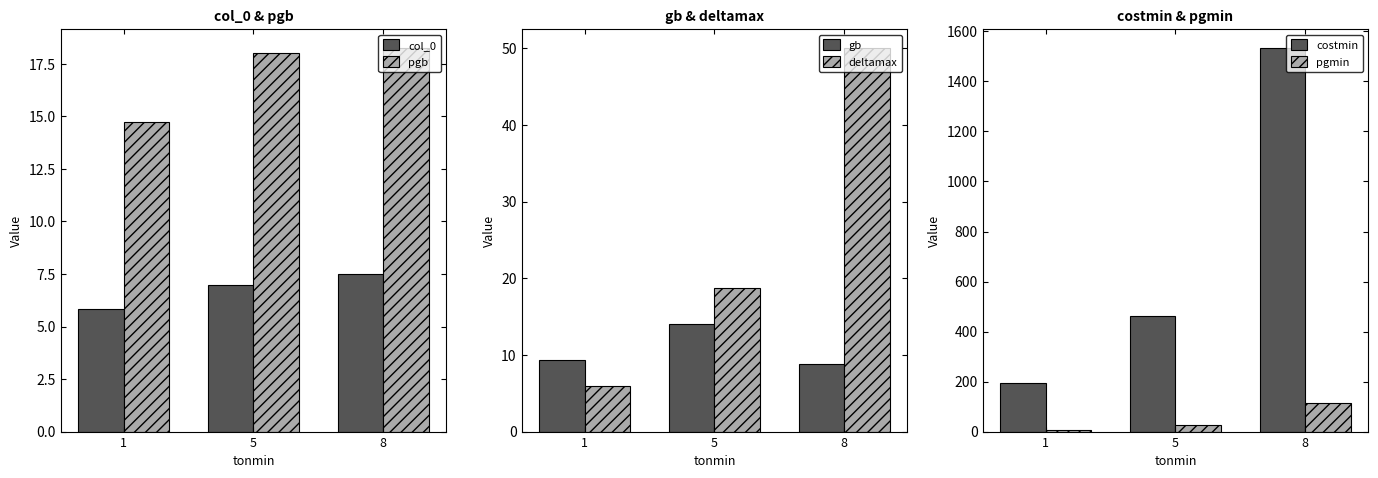

What are all the series names shown in the legend?

col_0, pgb, gb, deltamax, costmin, pgmin